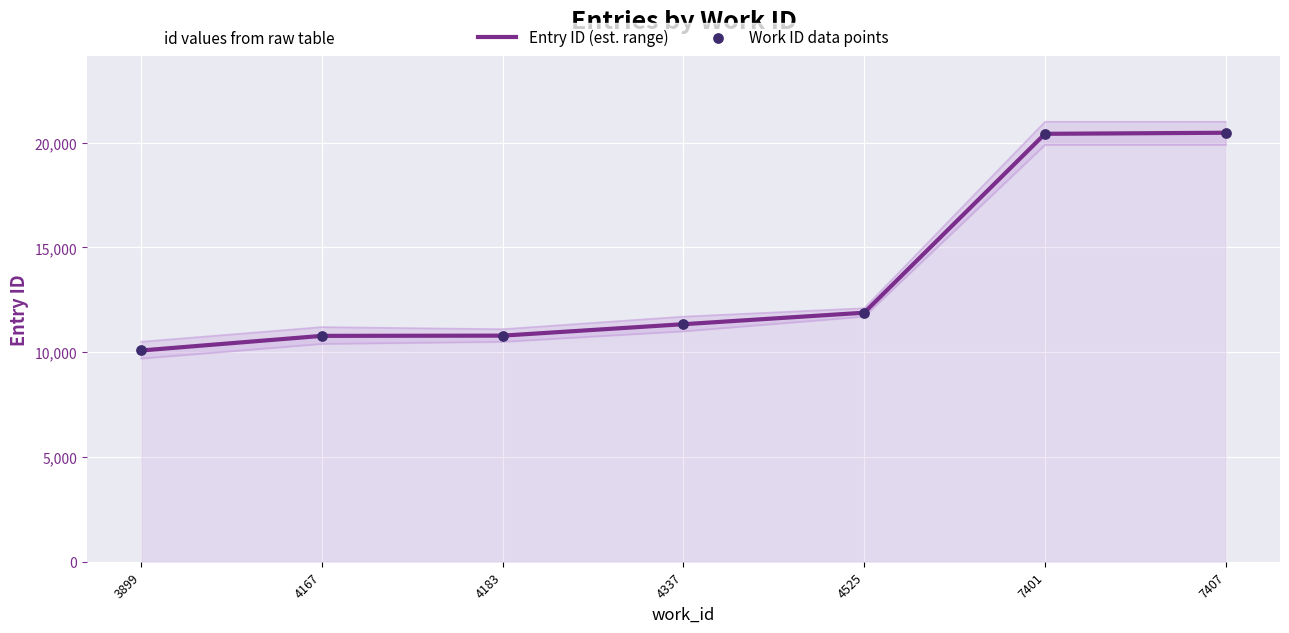

Is the value of Work ID data points at 7407 greater than the value of Entry ID (est. range) at 7407?

No